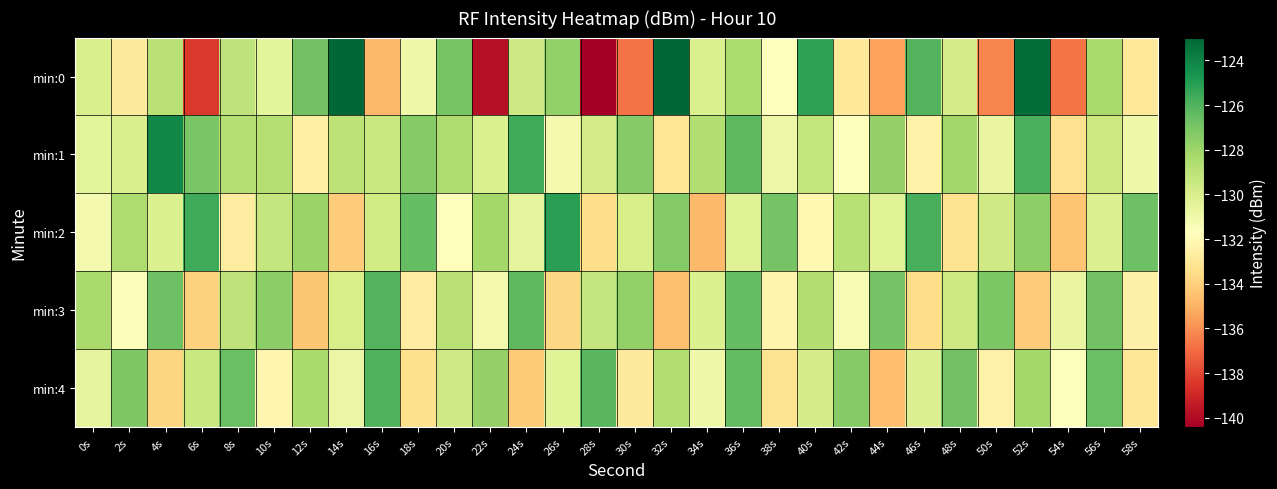

Reading left to right, extract all data points from this chart.

min:0: 0s=-130.0	2s=-132.8	4s=-128.9	6s=-138.4	8s=-129.0	10s=-130.5	12s=-126.8	14s=-123.0	16s=-134.8	18s=-131.0	20s=-127.0	22s=-139.8	24s=-129.5	26s=-127.7	28s=-140.4	30s=-136.8	32s=-123.0	34s=-130.0	36s=-128.4	38s=-131.7	40s=-125.3	42s=-132.9	44s=-135.5	46s=-126.1	48s=-129.8	50s=-136.3	52s=-123.2	54s=-136.7	56s=-128.3	58s=-133.0
min:1: 0s=-130.5	2s=-130.0	4s=-124.2	6s=-127.0	8s=-128.7	10s=-128.8	12s=-132.5	14s=-129.0	16s=-129.4	18s=-127.4	20s=-128.5	22s=-130.1	24s=-125.6	26s=-131.2	28s=-129.8	30s=-127.4	32s=-133.1	34s=-128.7	36s=-126.3	38s=-130.9	40s=-129.2	42s=-131.6	44s=-127.8	46s=-132.4	48s=-128.1	50s=-130.7	52s=-125.9	54s=-133.3	56s=-129.5	58s=-131.0
min:2: 0s=-131.2	2s=-128.5	4s=-130.1	6s=-125.6	8s=-132.7	10s=-129.3	12s=-127.9	14s=-134.1	16s=-129.7	18s=-126.5	20s=-131.8	22s=-128.2	24s=-130.6	26s=-125.1	28s=-133.5	30s=-129.9	32s=-127.3	34s=-134.7	36s=-130.3	38s=-126.9	40s=-132.1	42s=-128.8	44s=-130.4	46s=-125.8	48s=-133.2	50s=-129.6	52s=-127.6	54s=-134.4	56s=-130.2	58s=-126.7
min:3: 0s=-128.3	2s=-131.5	4s=-126.7	6s=-133.9	8s=-129.1	10s=-127.5	12s=-134.3	14s=-129.9	16s=-126.1	18s=-132.7	20s=-128.9	22s=-131.1	24s=-126.3	26s=-133.7	28s=-129.3	30s=-127.7	32s=-134.5	34s=-130.1	36s=-126.5	38s=-132.3	40s=-128.7	42s=-131.3	44s=-126.9	46s=-133.5	48s=-129.5	50s=-127.1	52s=-134.1	54s=-130.7	56s=-126.8	58s=-132.5
min:4: 0s=-130.6	2s=-127.2	4s=-133.8	6s=-129.4	8s=-126.6	10s=-132.2	12s=-128.4	14s=-130.8	16s=-126.0	18s=-133.4	20s=-129.6	22s=-127.8	24s=-134.2	26s=-130.4	28s=-126.2	30s=-132.8	32s=-128.6	34s=-131.0	36s=-126.4	38s=-133.2	40s=-129.8	42s=-127.4	44s=-134.6	46s=-130.2	48s=-126.8	50s=-132.4	52s=-128.2	54s=-131.6	56s=-126.6	58s=-133.0